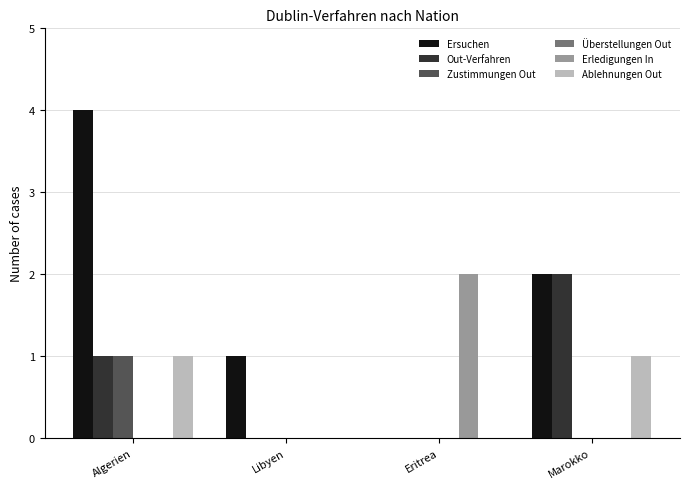

Is the value of Out-Verfahren at Algerien greater than the value of Zustimmungen Out at Libyen?

Yes